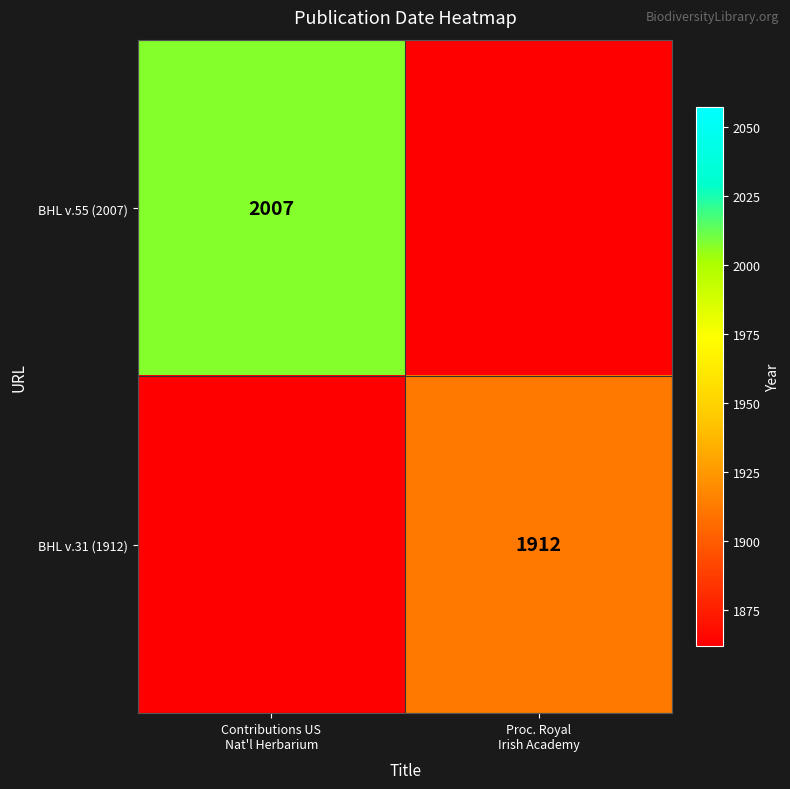

What is the difference between the maximum and minimum values in the BHL v.31 (1912) series?

1912